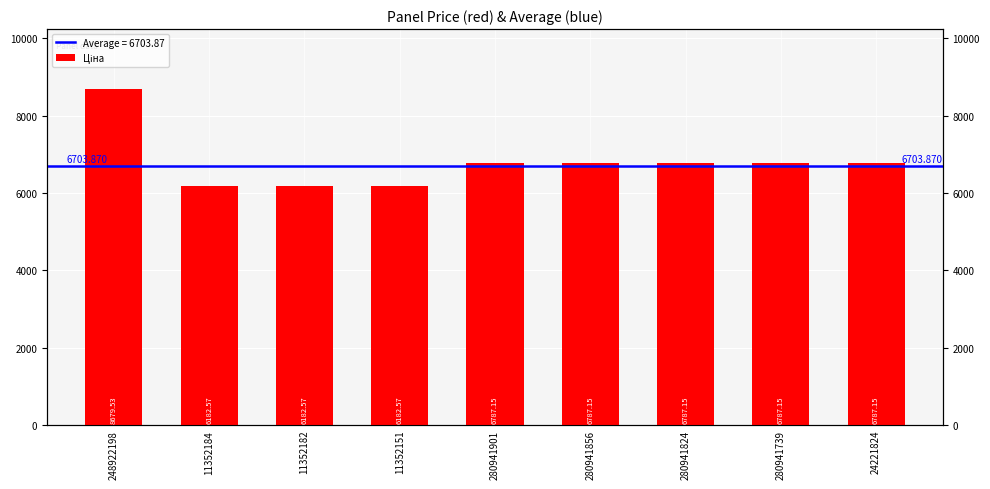

What is the maximum value shown in the chart?

8679.5